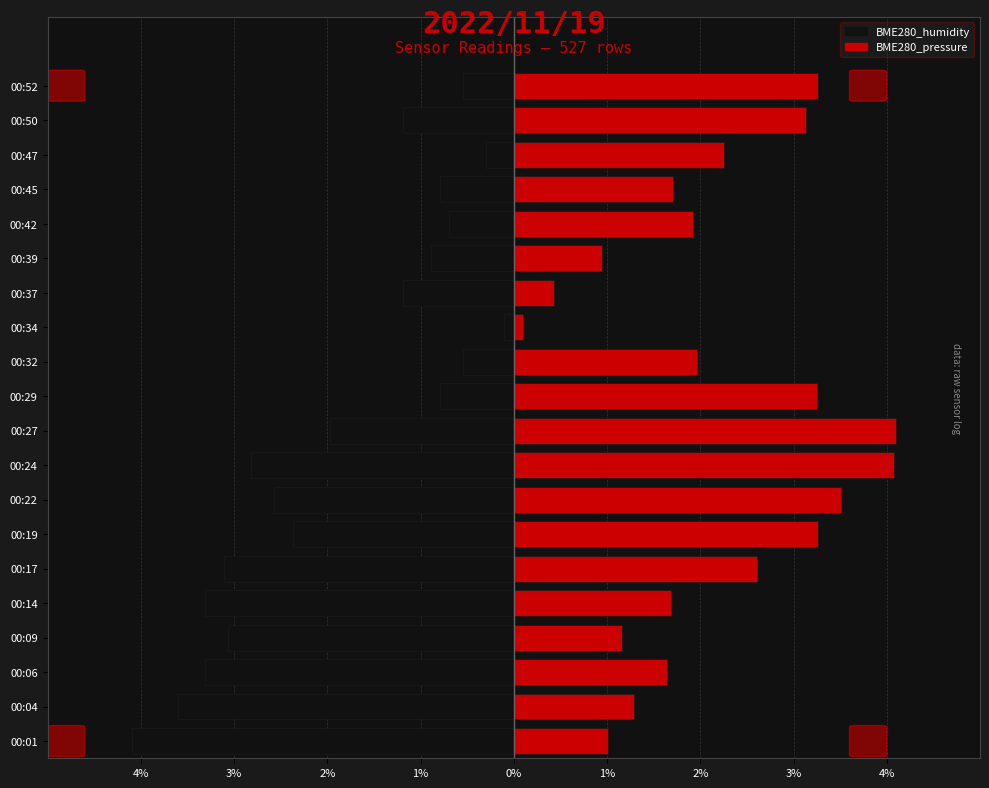

At how many categories does at least one series exceed -1?

20